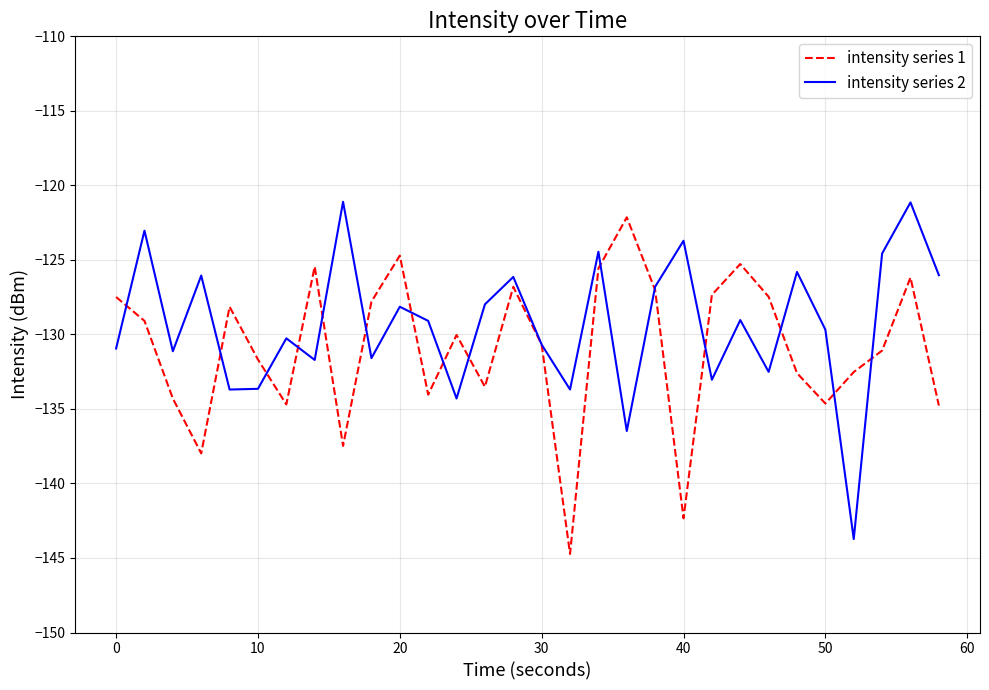

What is the highest value of the intensity series 1 series?

-122.1